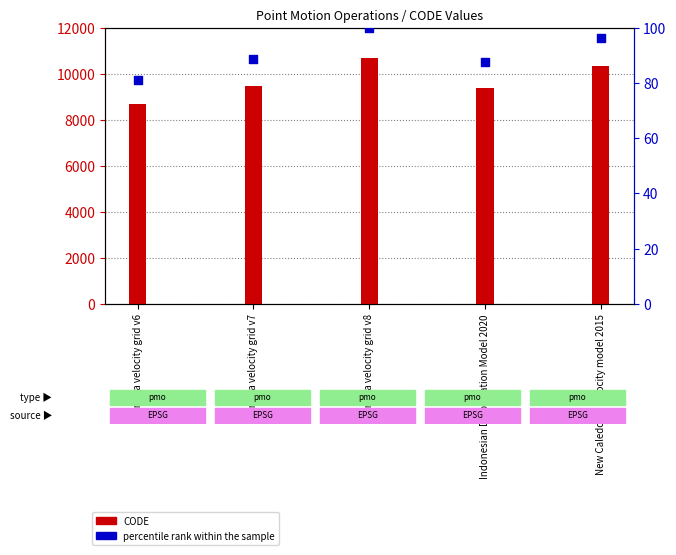

Which series has the largest total across all categories?

CODE